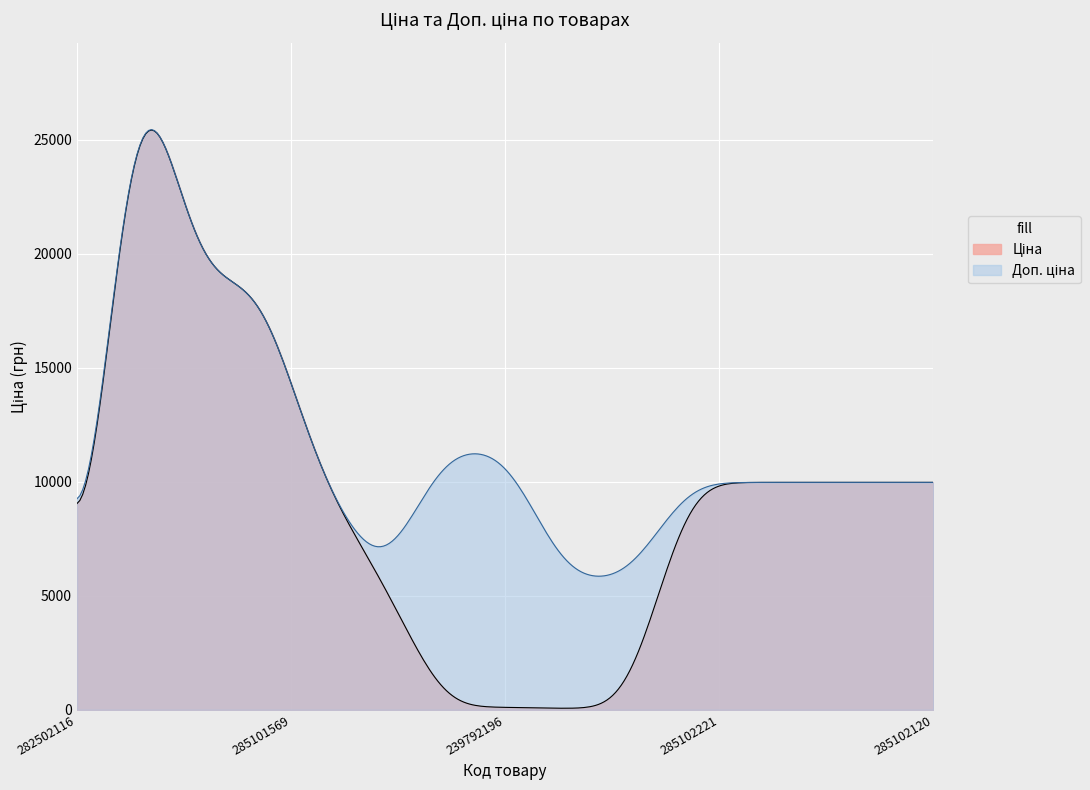

What is the label of the 12th point from the right?

287692231